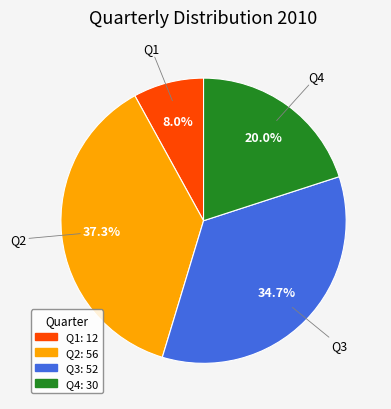

What percentage is the Q1 slice, to the nearest percent?

8%